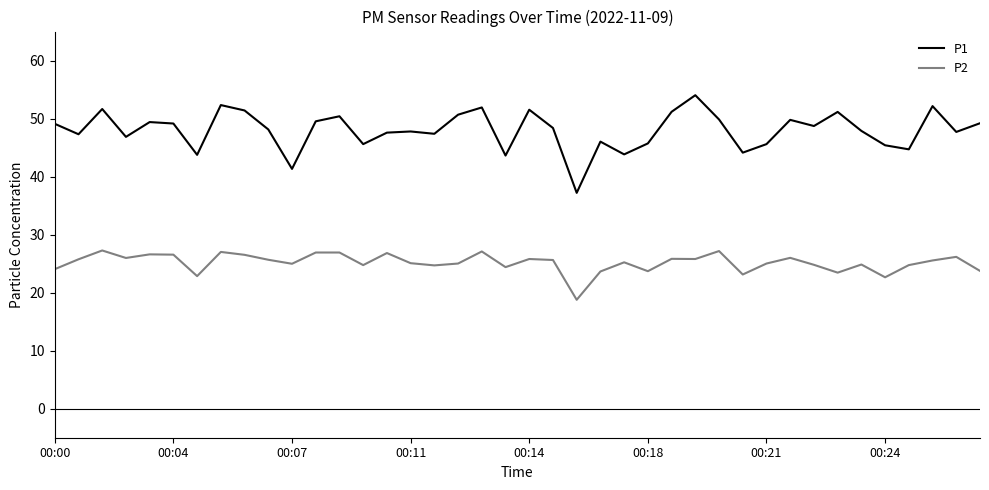

What is the average value of the P1 series?

48.0